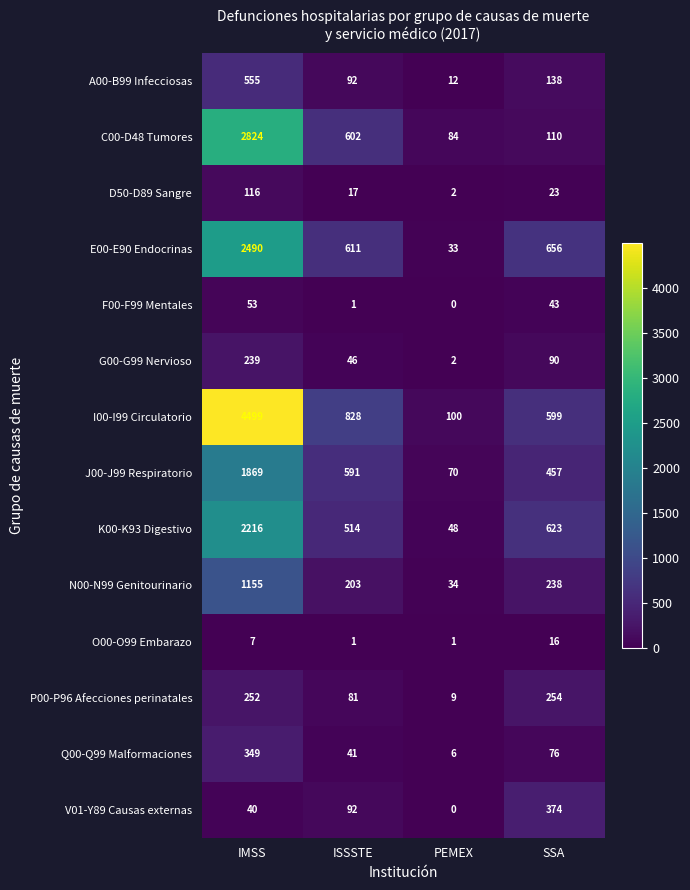

List the series in order of their peak value, highest first.

I00-I99 Circulatorio, C00-D48 Tumores, E00-E90 Endocrinas, K00-K93 Digestivo, J00-J99 Respiratorio, N00-N99 Genitourinario, A00-B99 Infecciosas, V01-Y89 Causas externas, Q00-Q99 Malformaciones, P00-P96 Afecciones perinatales, G00-G99 Nervioso, D50-D89 Sangre, F00-F99 Mentales, O00-O99 Embarazo